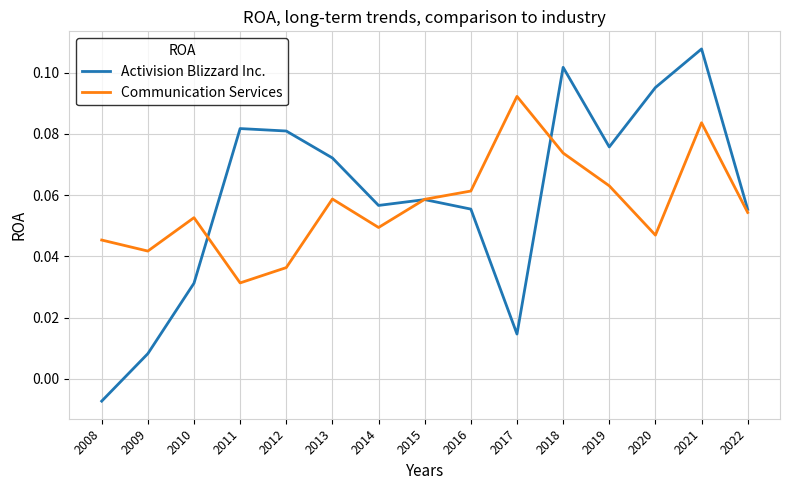

At 2018, list the series in order from smallest to largest.

Communication Services, Activision Blizzard Inc.